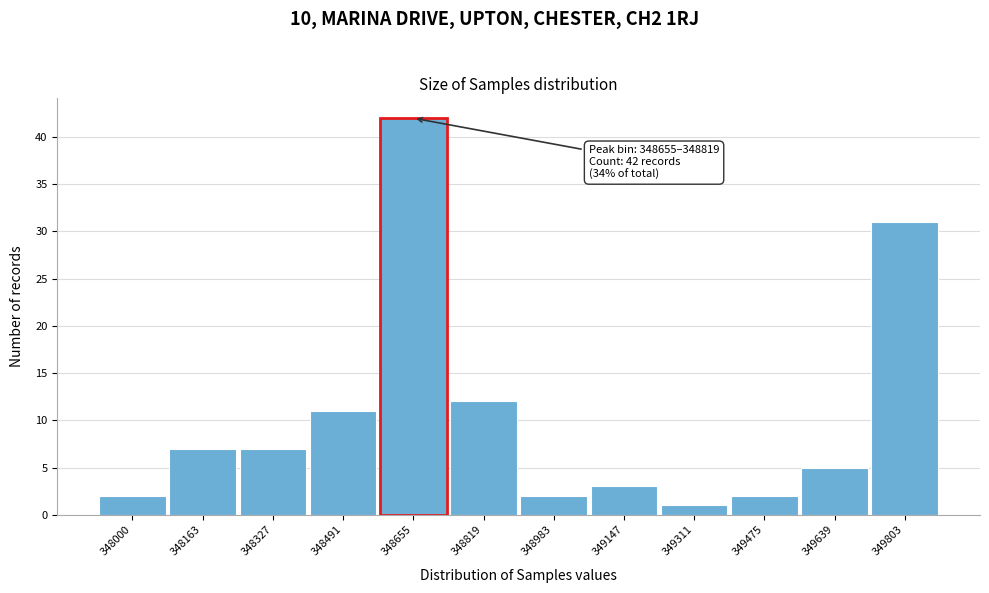

Reading left to right, extract all data points from this chart.

348000=2	348163=7	348327=7	348491=11	348655=42	348819=12	348983=2	349147=3	349311=1	349475=2	349639=5	349803=31